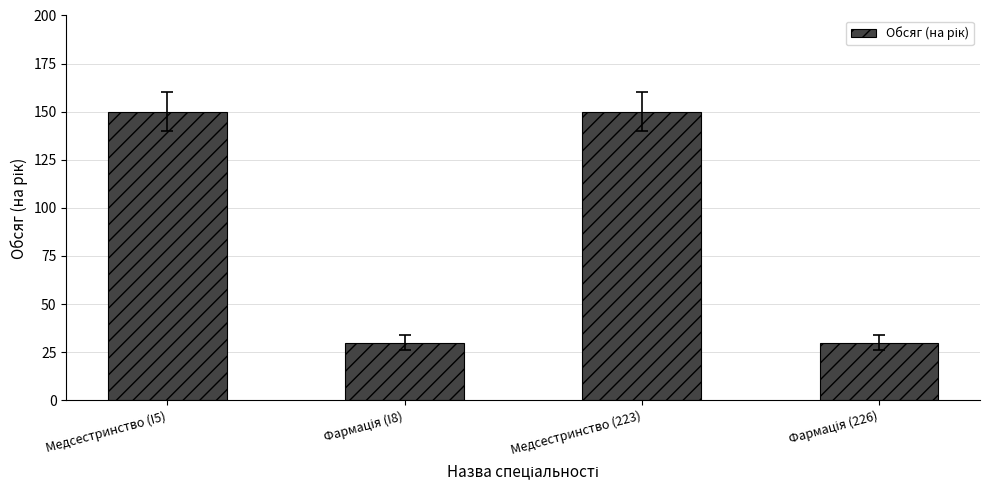

What is the value of the 2nd bar from the left?

30